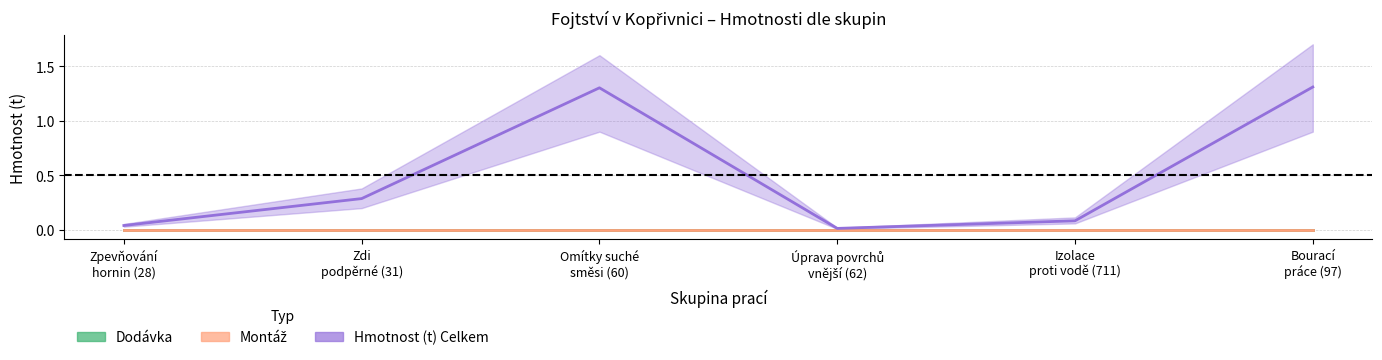

Which series has the largest total across all categories?

Hmotnost (t) Celkem